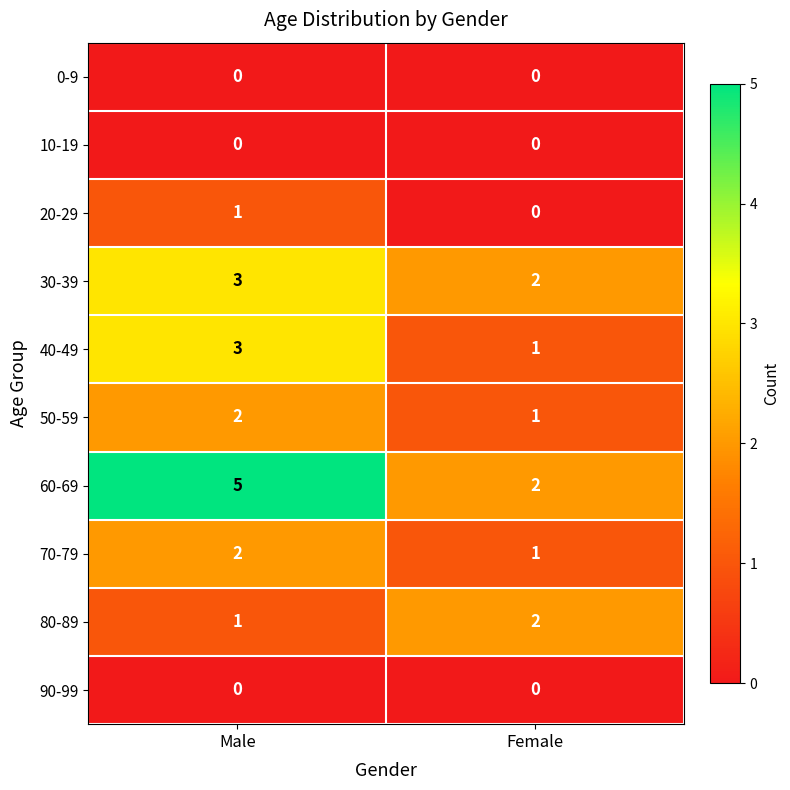

What is the sum of the 40-49 values at Female and Male?

4